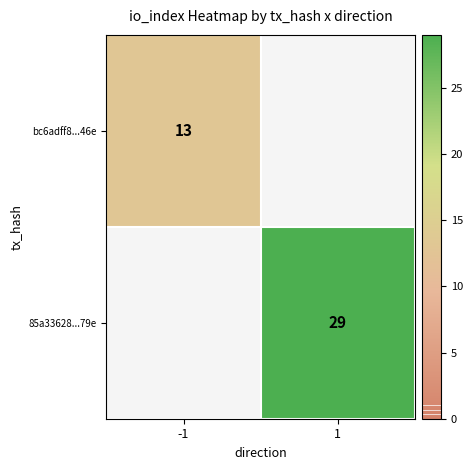

Is the value of 85a33628...79e at 1 greater than the value of bc6adff8...46e at -1?

Yes